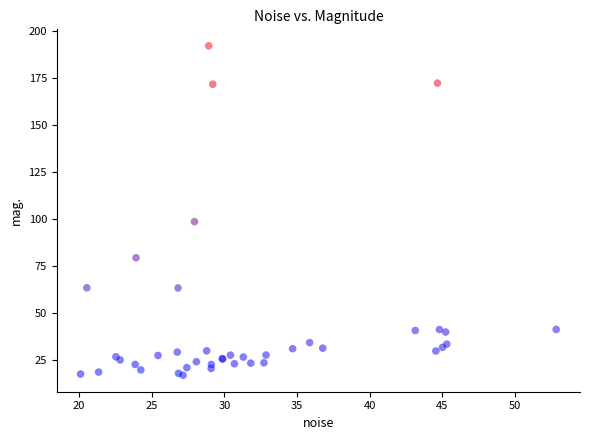

What Y value in the scatter plot is closest to 104?

98.6